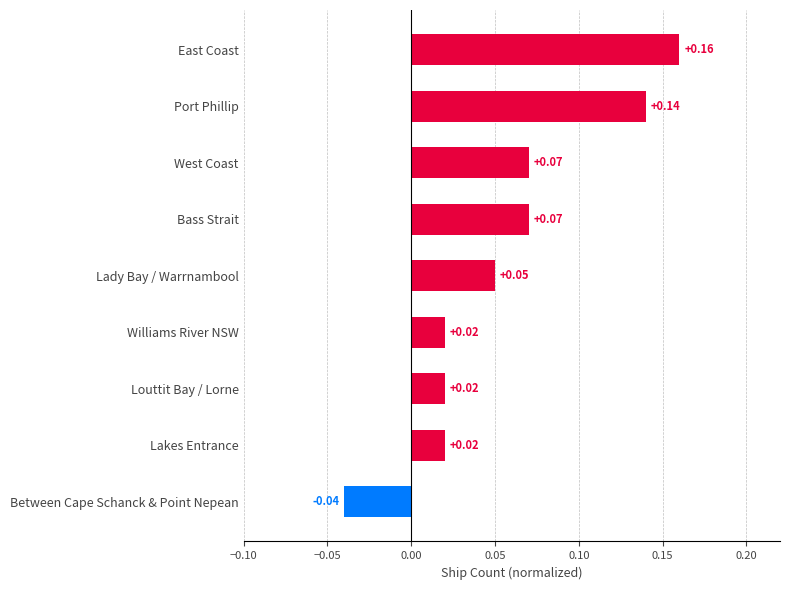

What is the label of the 3rd bar from the top?

West Coast